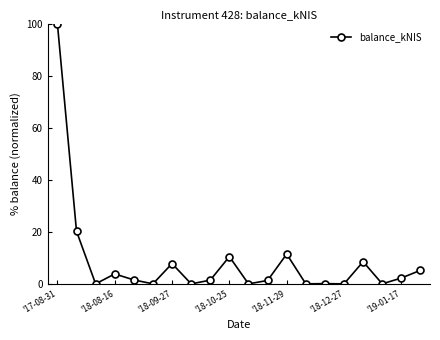

What is the difference between the second highest and minimum values?

20.2